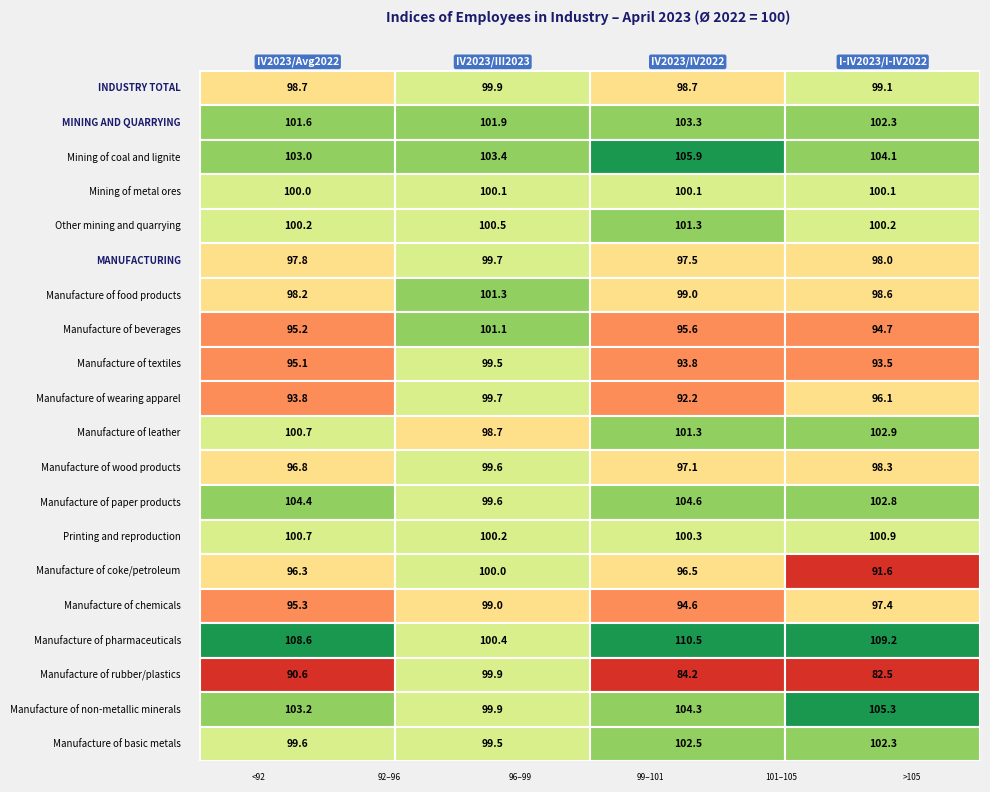

How many Other mining and quarrying values are between 100 and 101?

3